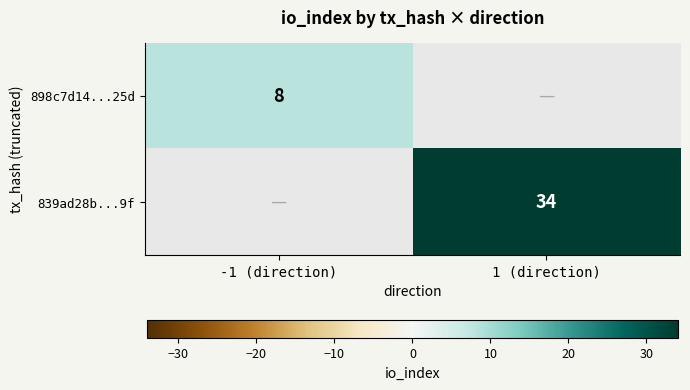

True or false: 839ad28b...9f has a value of 21 at 1 (direction).

False